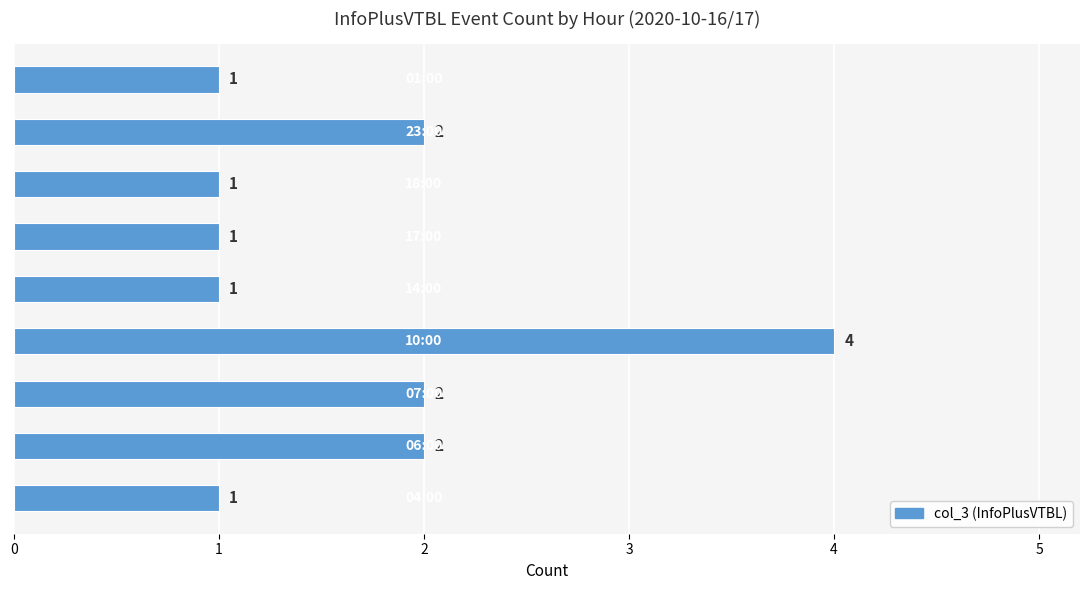

What is the difference between the maximum and second lowest values?

3